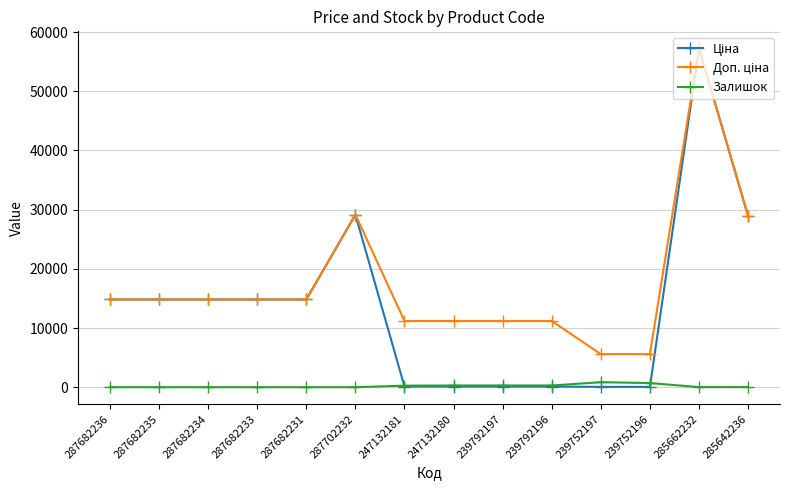

What is the maximum value shown in the chart?

57258.0